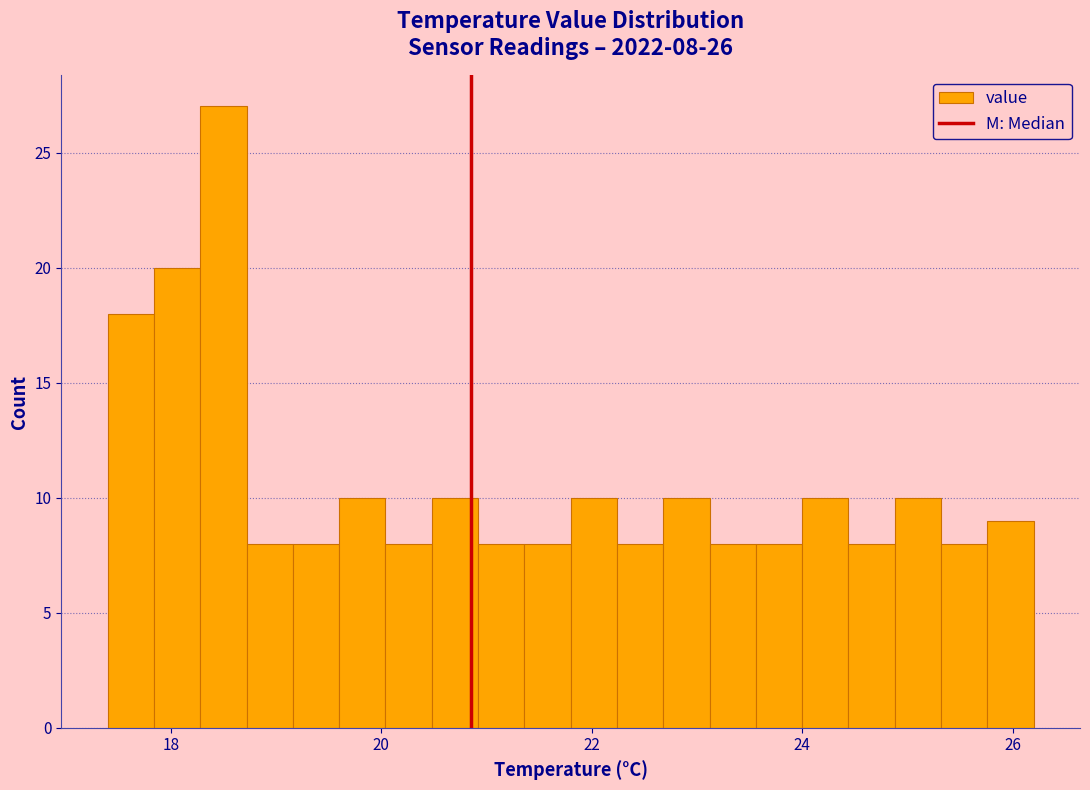

Read against the x-axis, roughly where is the centre of the tallest bar?

18.6